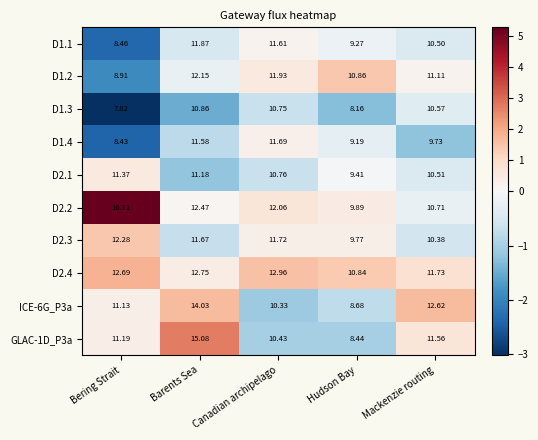

List the series in order of their peak value, highest first.

D2.2, GLAC-1D_P3a, ICE-6G_P3a, D2.4, D2.3, D1.2, D1.1, D1.4, D2.1, D1.3